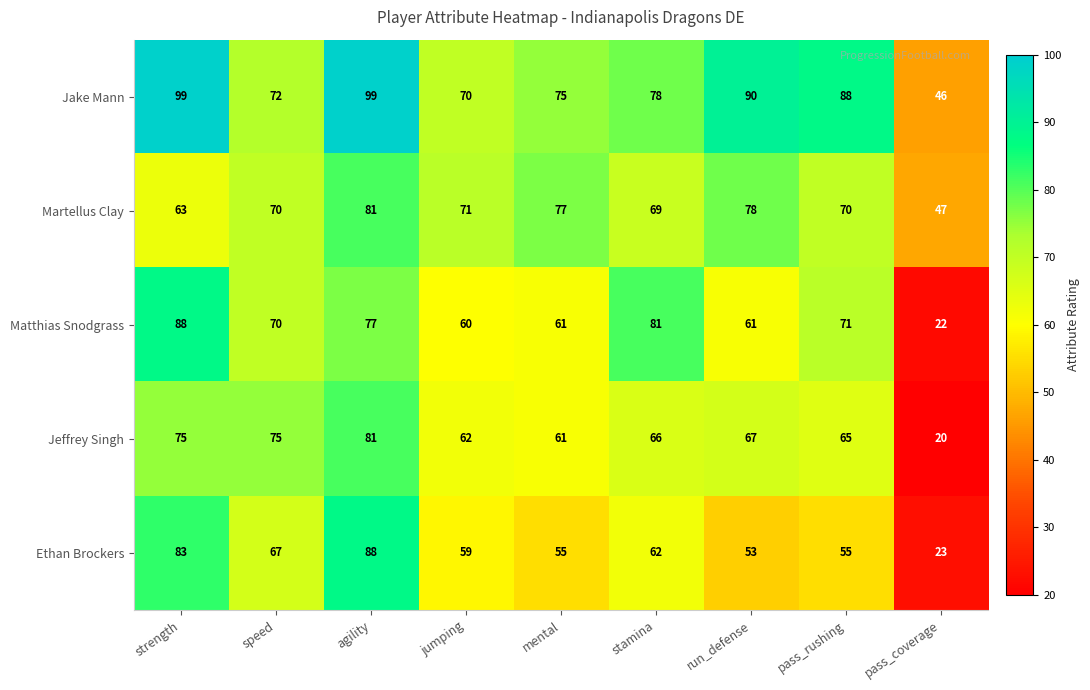

What is the spread (max minus min) of values at stamina?

19